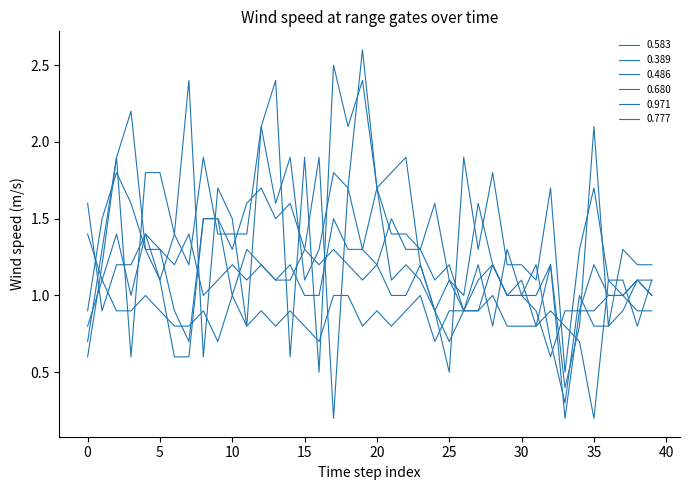

What is the sum of all 0.389 values?

52.7